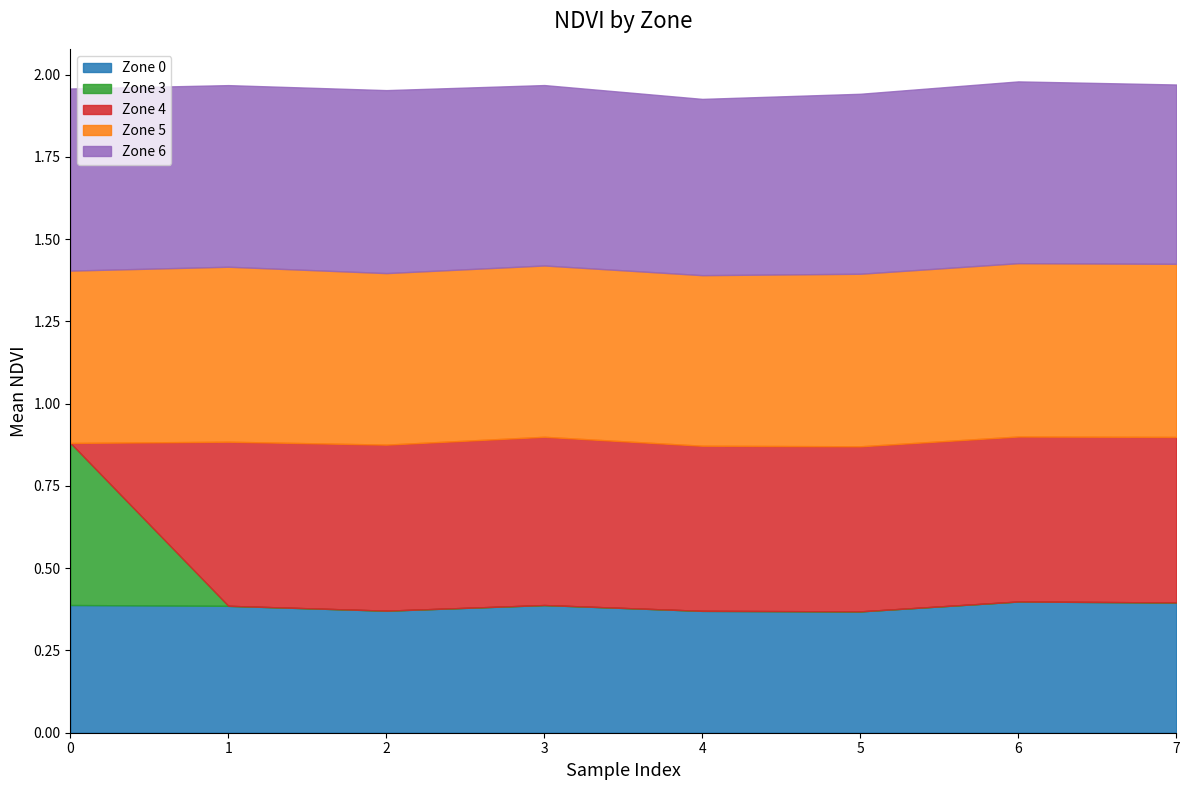

What is the sum of all Zone 3 values?

0.5